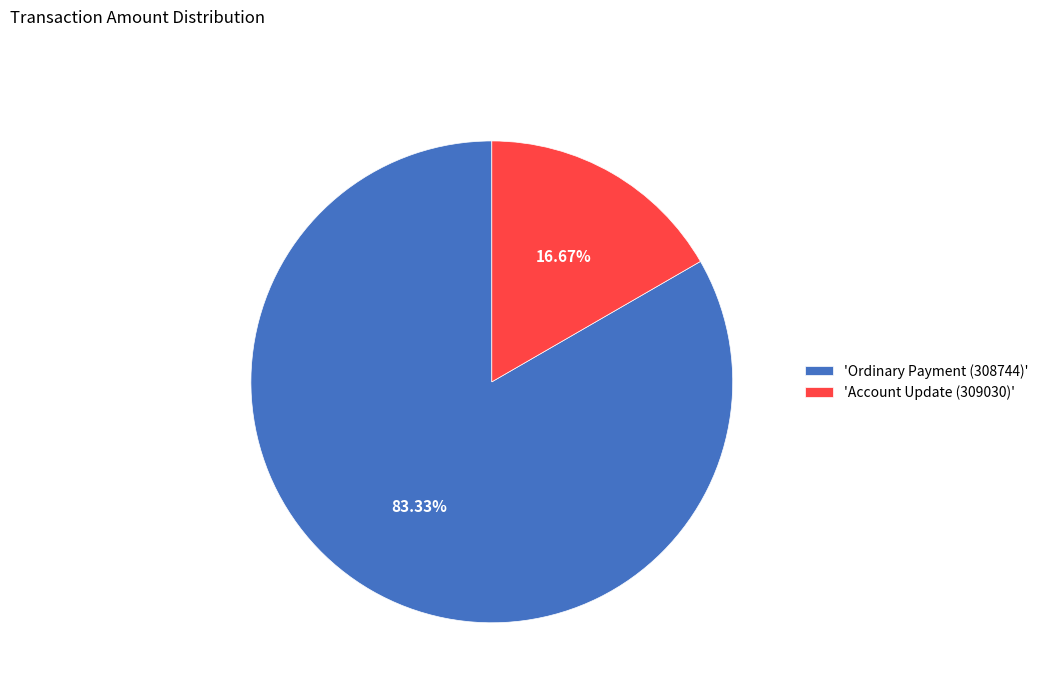

Which slice is the largest?

'Ordinary Payment (308744)'